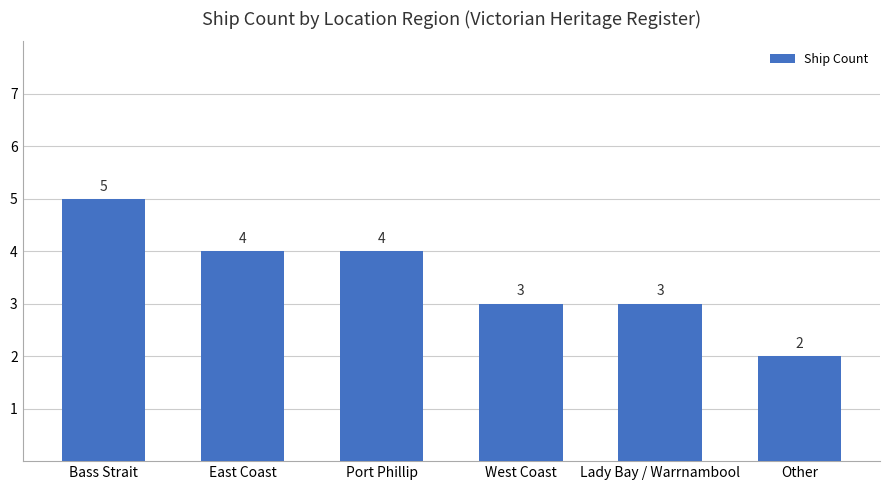

What is the label of the 1st bar from the left?

Bass Strait